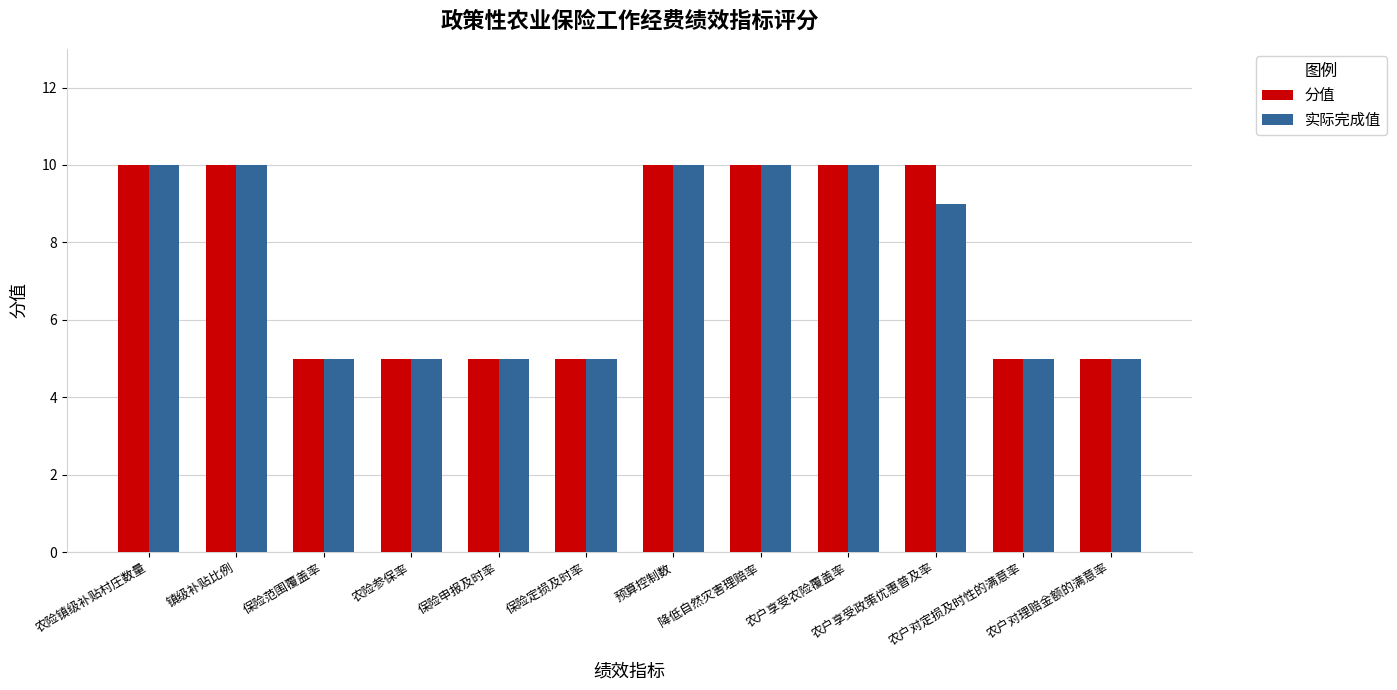

Is it true that 实际完成值 equals 5 at 保险范围覆盖率?

True